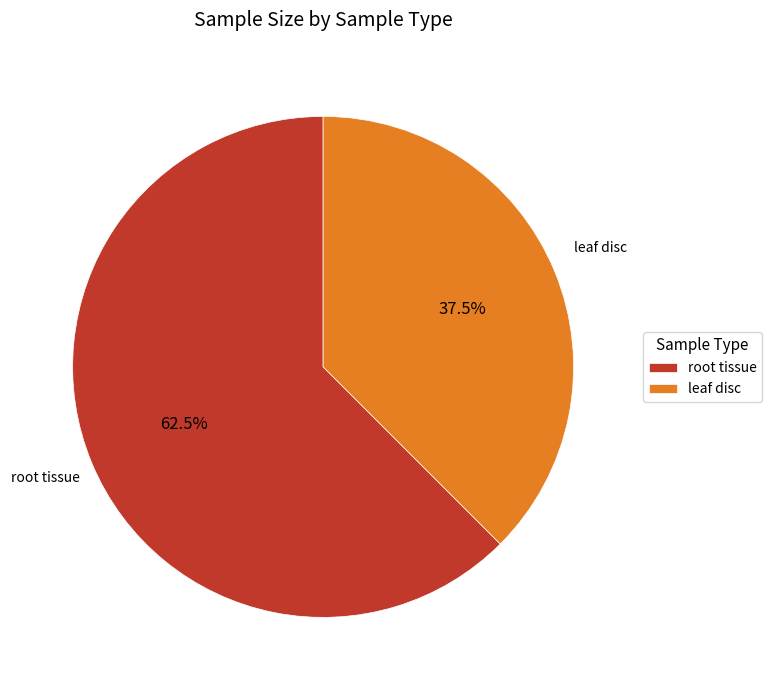

Does root tissue account for over 50% of the chart?

Yes